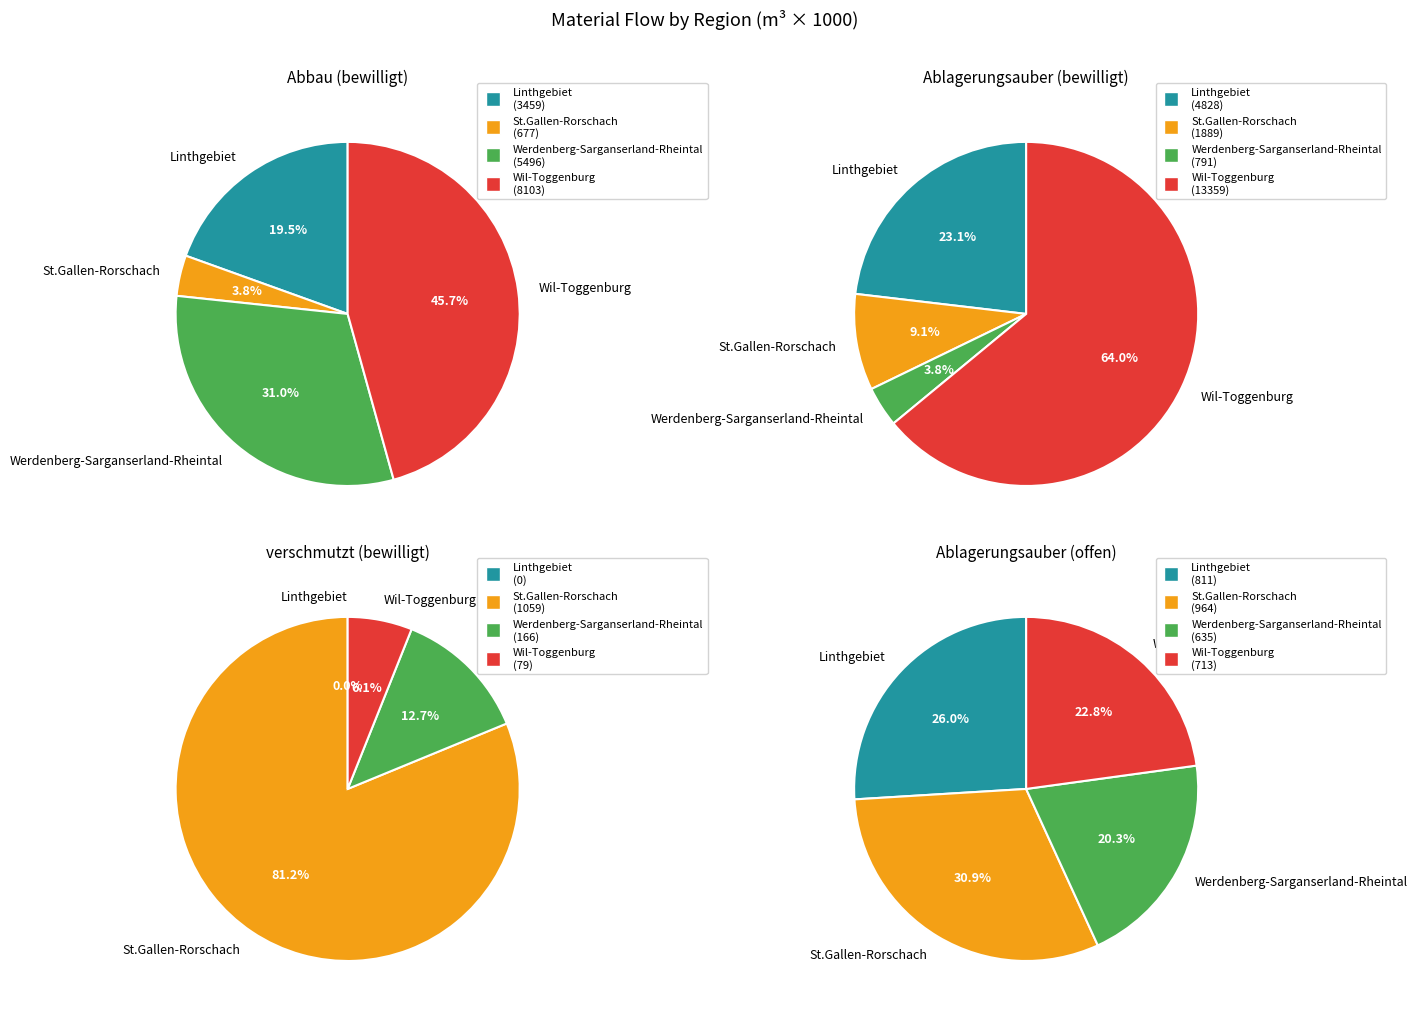

Which slice is the largest?

Ablagerungsauber bewilligt